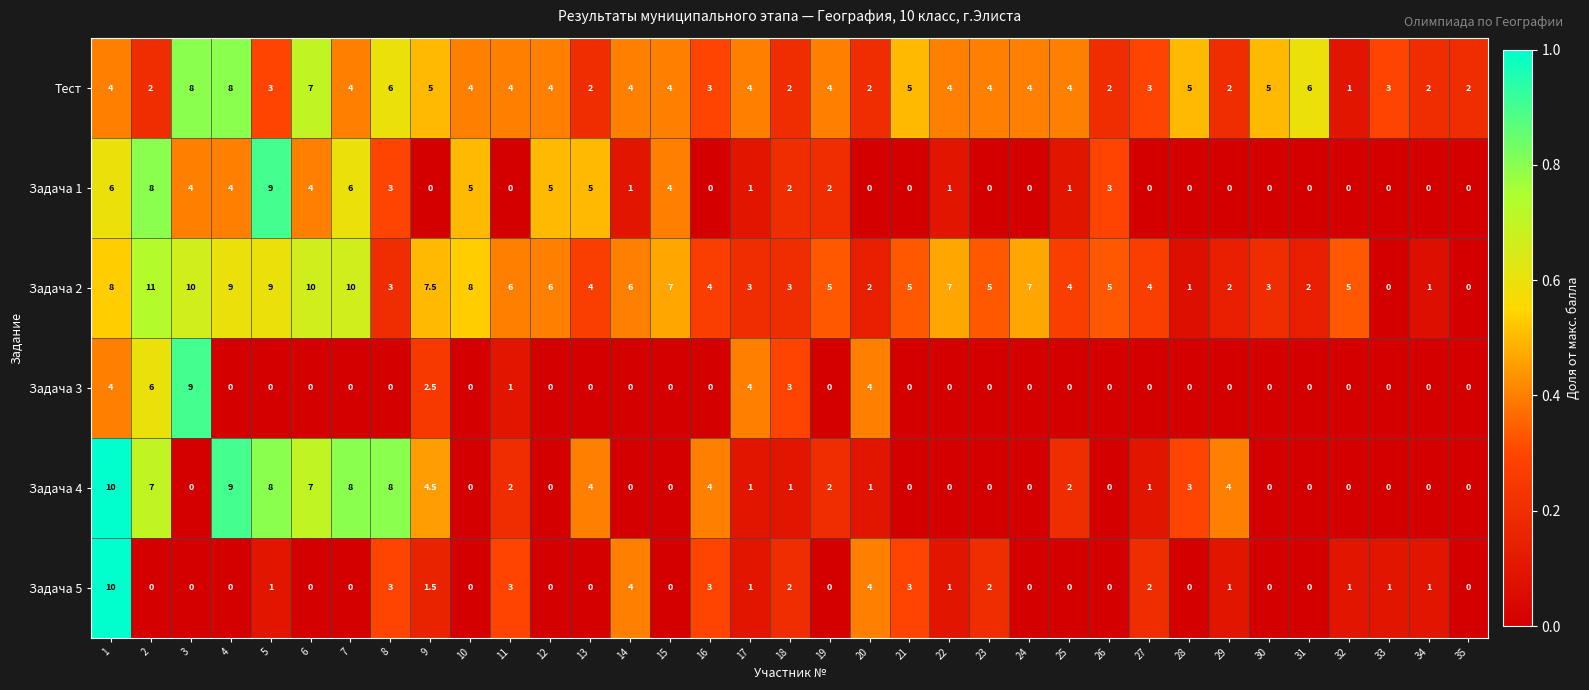

What is the sum of all Задача 2 values?

182.5